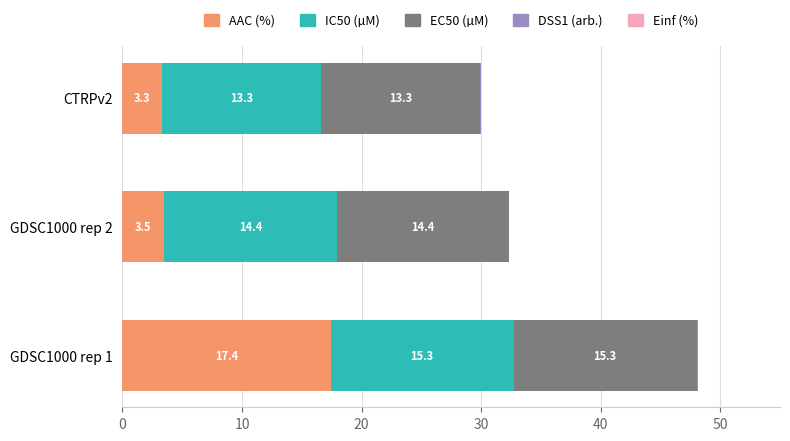

What value does the AAC (%) series have at GDSC1000 rep 2?

3.5